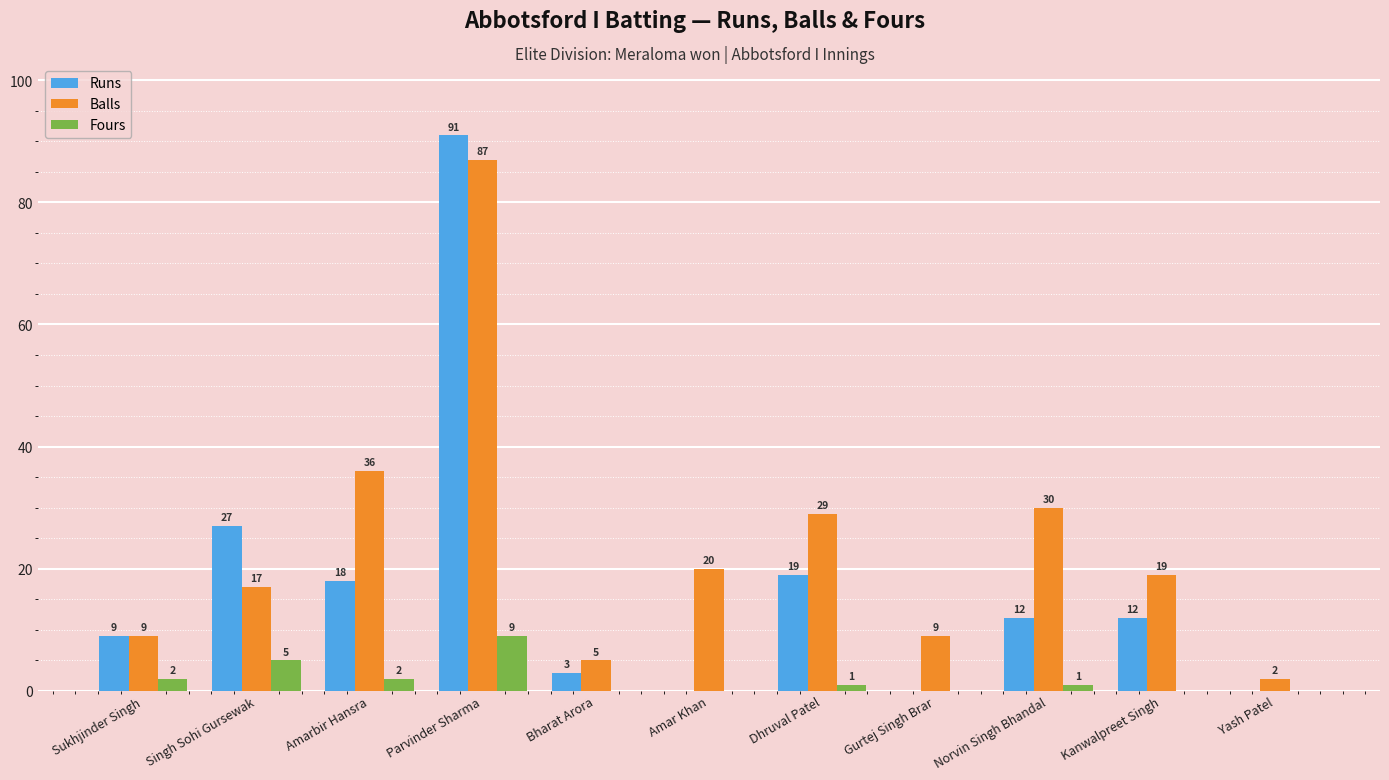

Is the value of Balls at Bharat Arora greater than the value of Runs at Dhruval Patel?

No